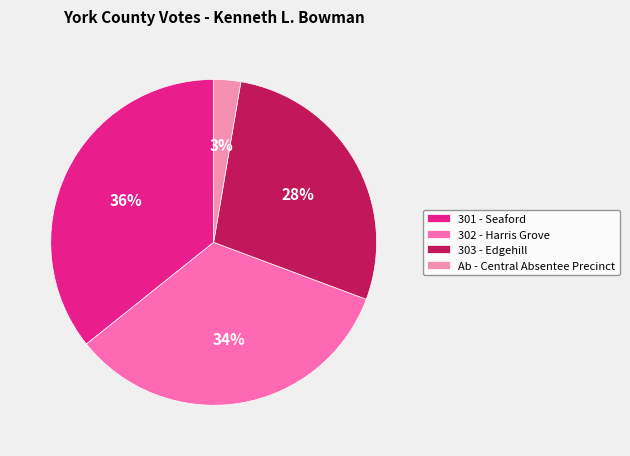

To the nearest percent, what percentage of the pie is 303 - Edgehill?

28%